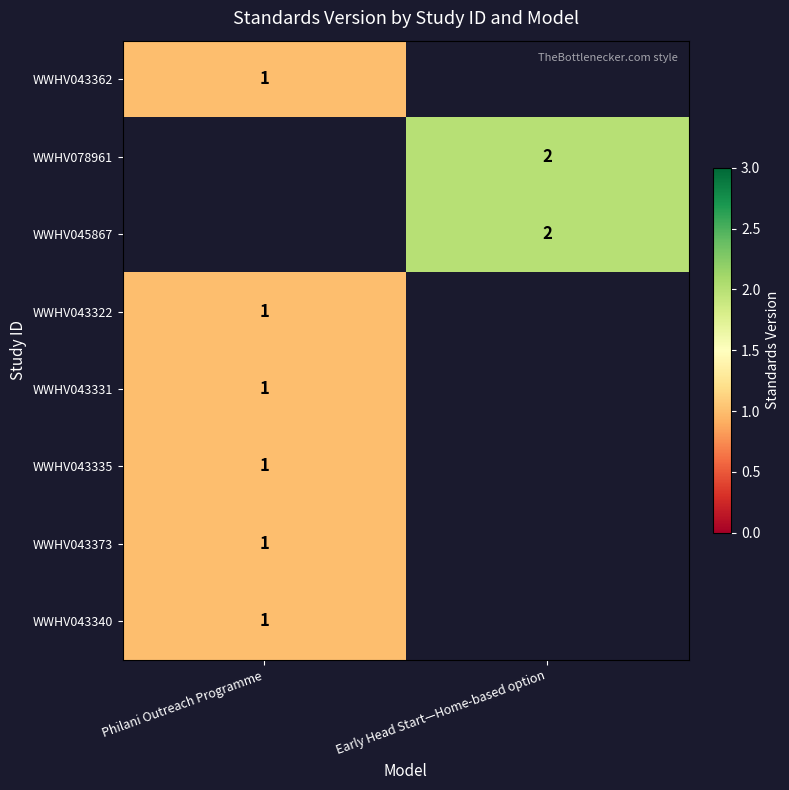

Which label corresponds to the largest value in the chart?

Early Head Start—Home-based option